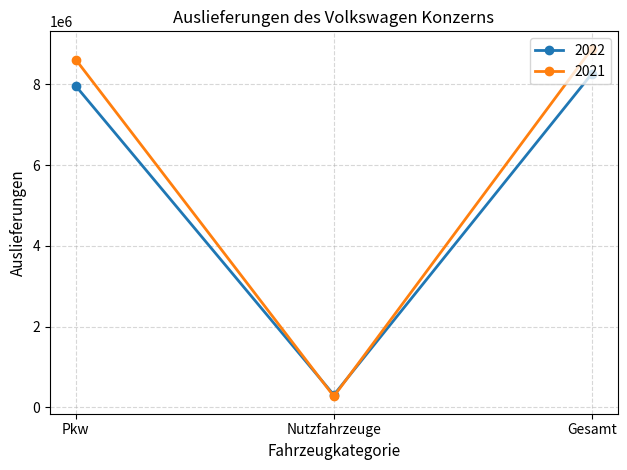

Read the 2021 value at Pkw.

8610702